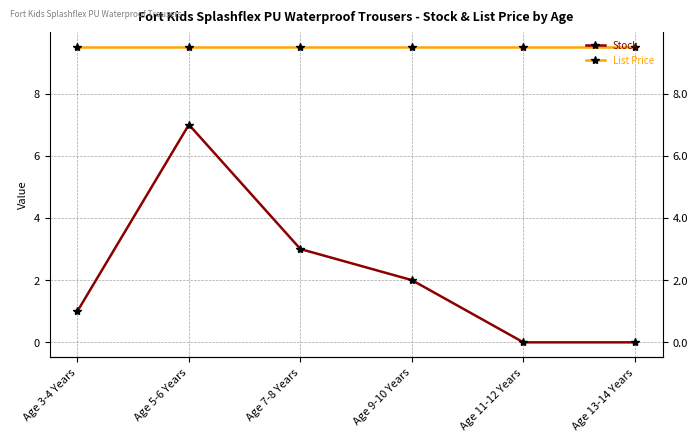

What is the spread (max minus min) of values at Age 13-14 Years?

9.5